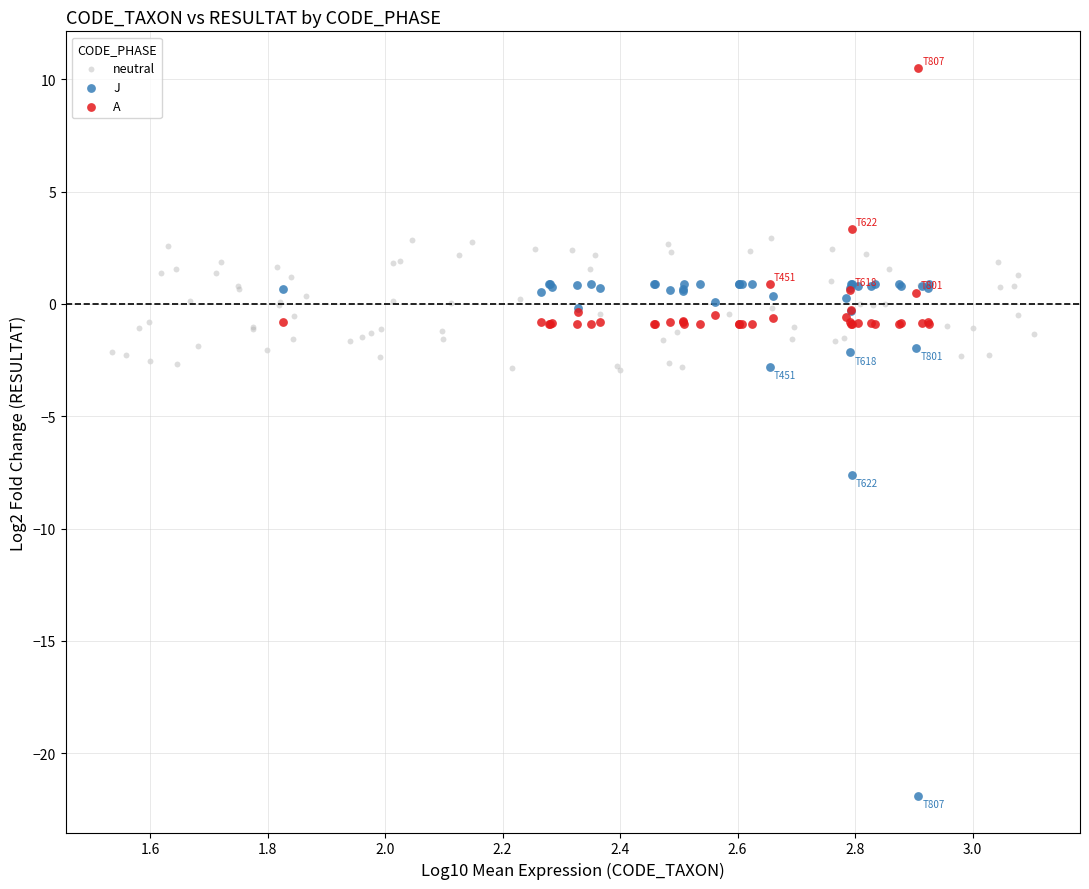

Which series has the largest Y range (max minus min)?

J